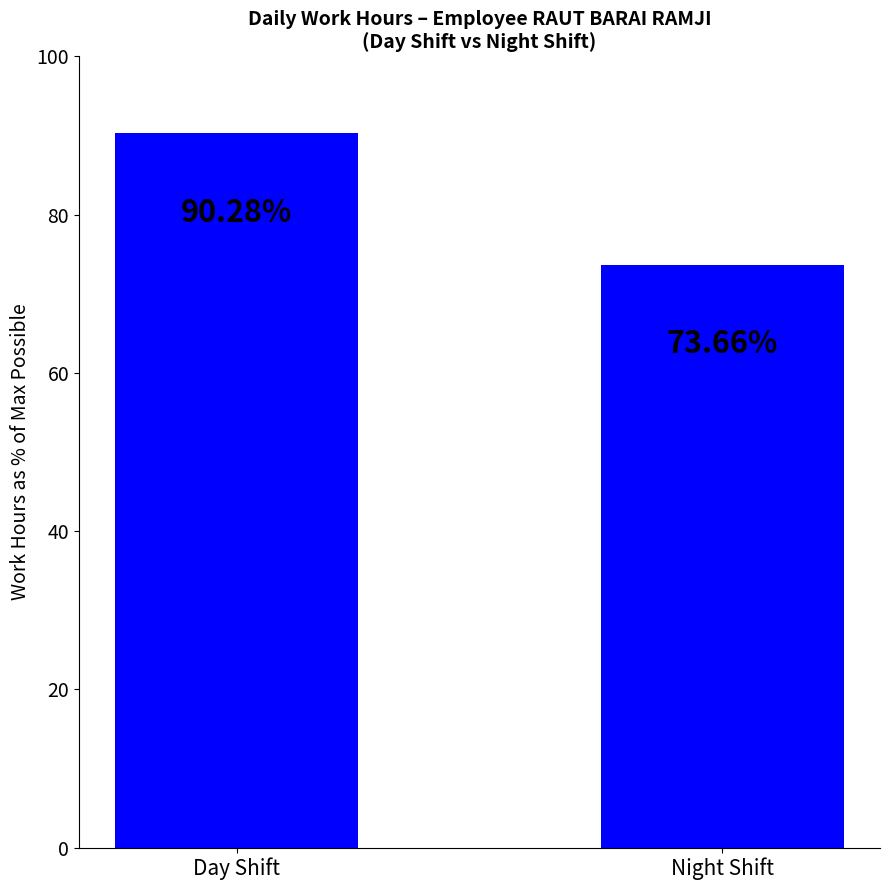

The value at Day Shift is 127.3. True or false?

False